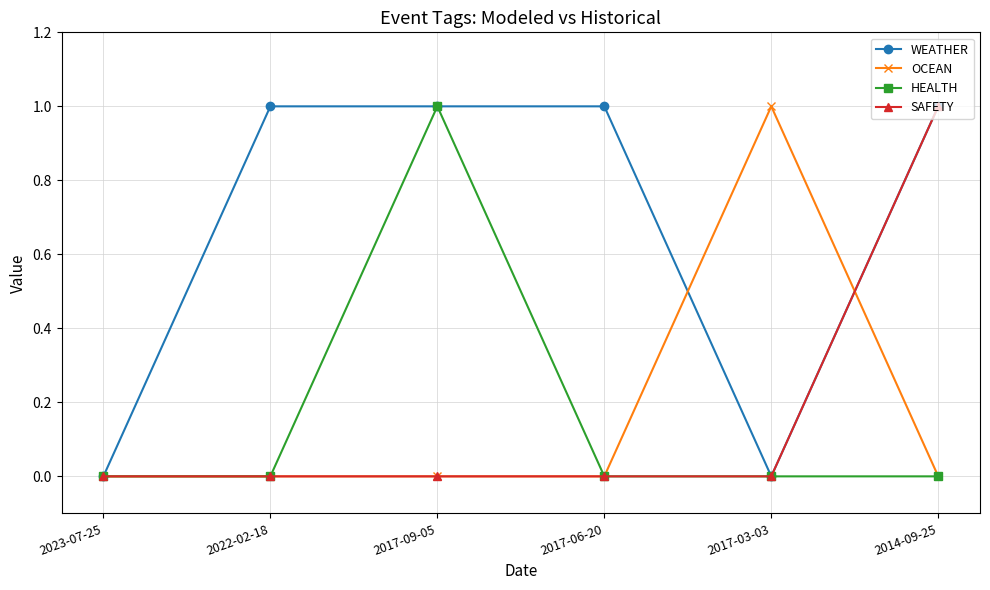

True or false: WEATHER has more than 2 points higher than both neighbors.

False